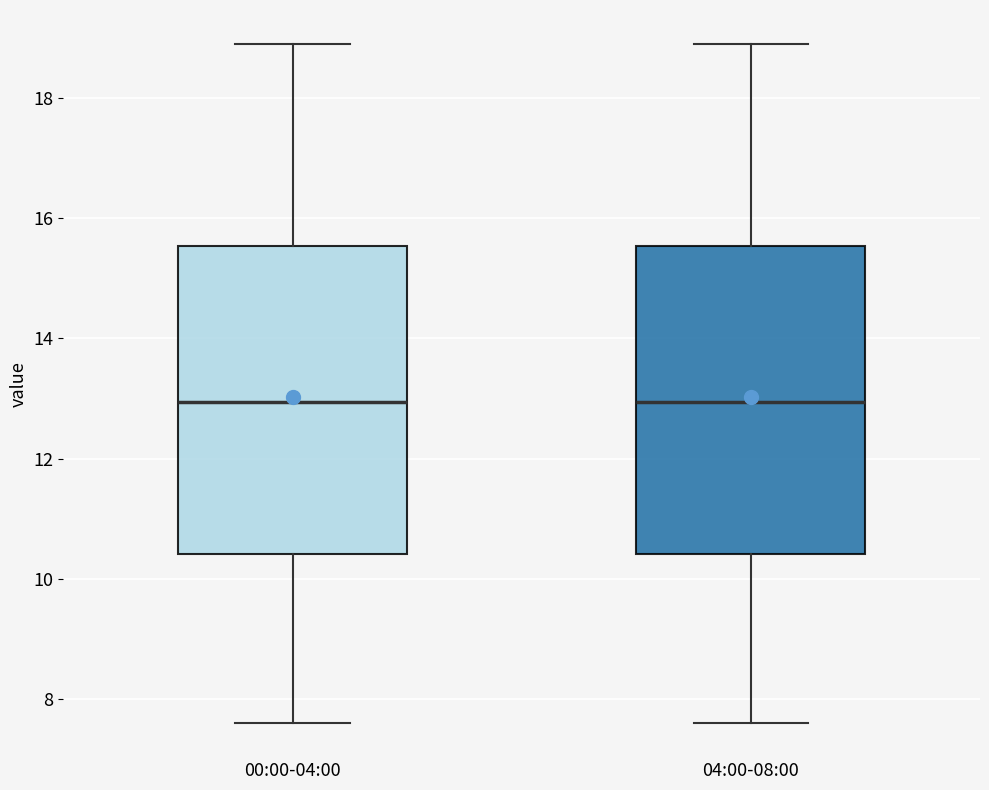

Where is the upper edge of the box for 00:00-04:00 on the y-axis? The values are not printed on the chart, so give them approximately, as read against the axis.

15.6